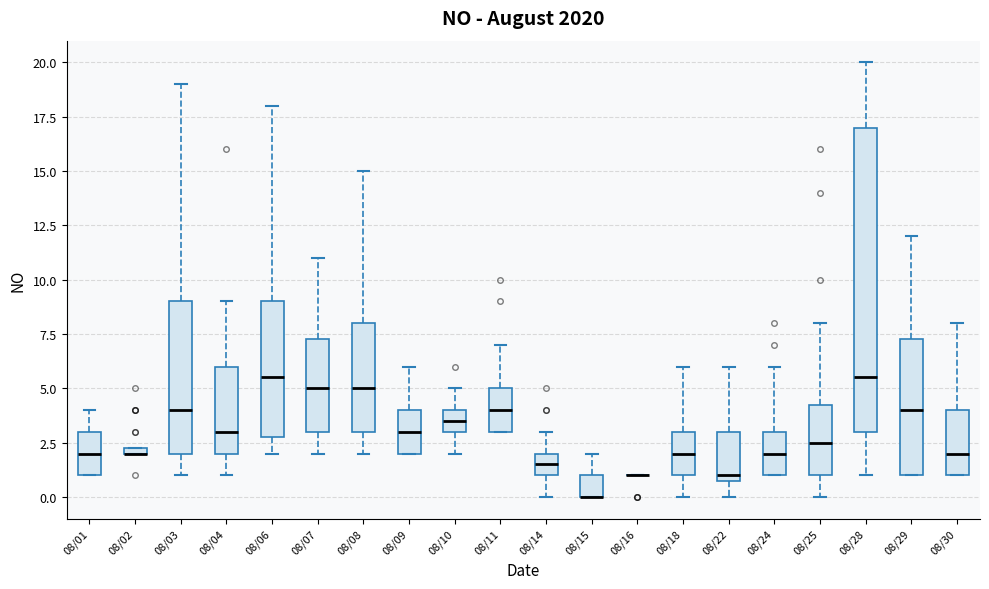

Where is the upper edge of the box for 08/11 on the y-axis? The values are not printed on the chart, so give them approximately, as read against the axis.

5.0